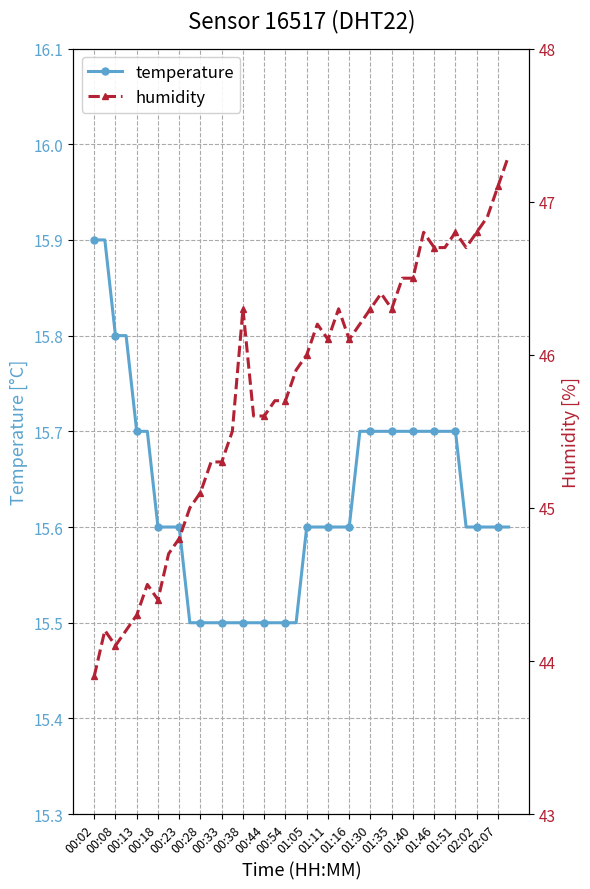

How many temperature values are between 15 and 16?

40